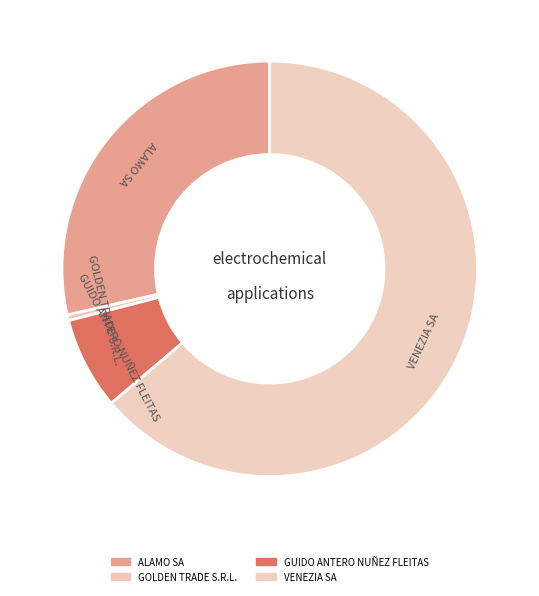

Does VENEZIA SA represent more than half of the total?

Yes